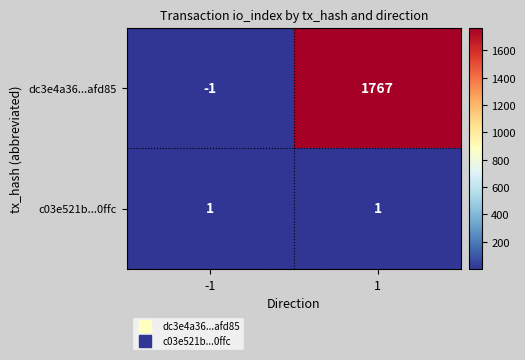

Which series changed the most between -1 and 1?

dc3e4a36...afd85